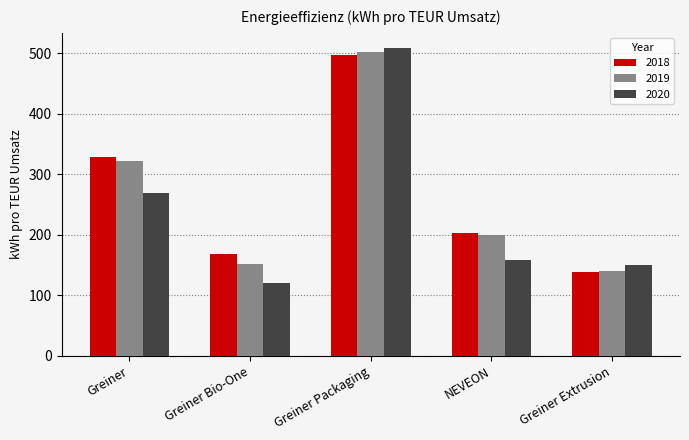

At which category is the sum across all series the highest?

Greiner Packaging